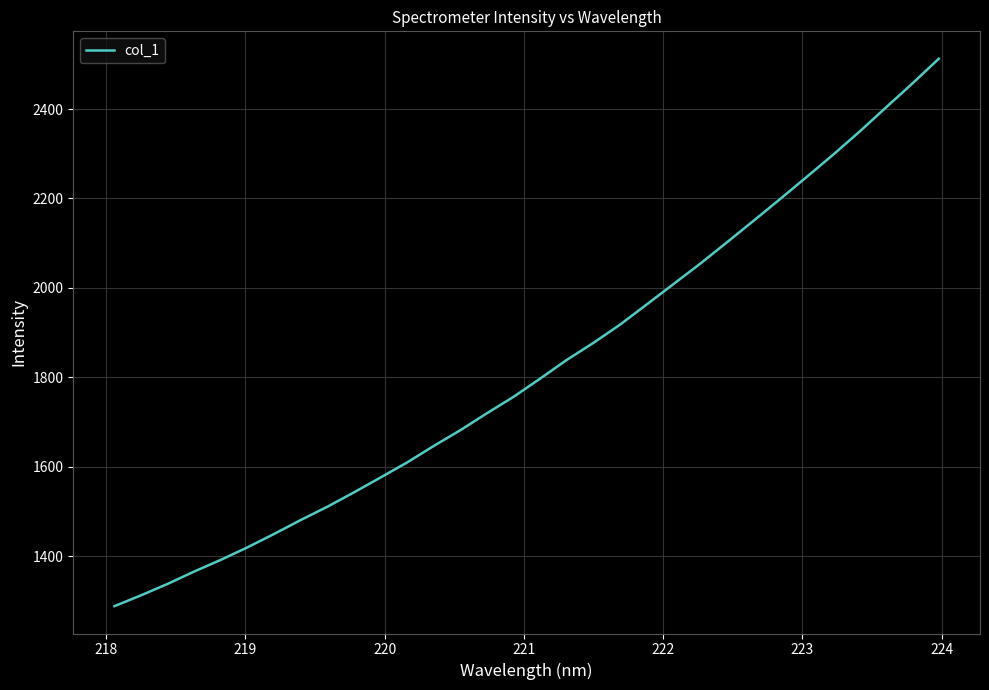

Count the number of data series in this chart.

1